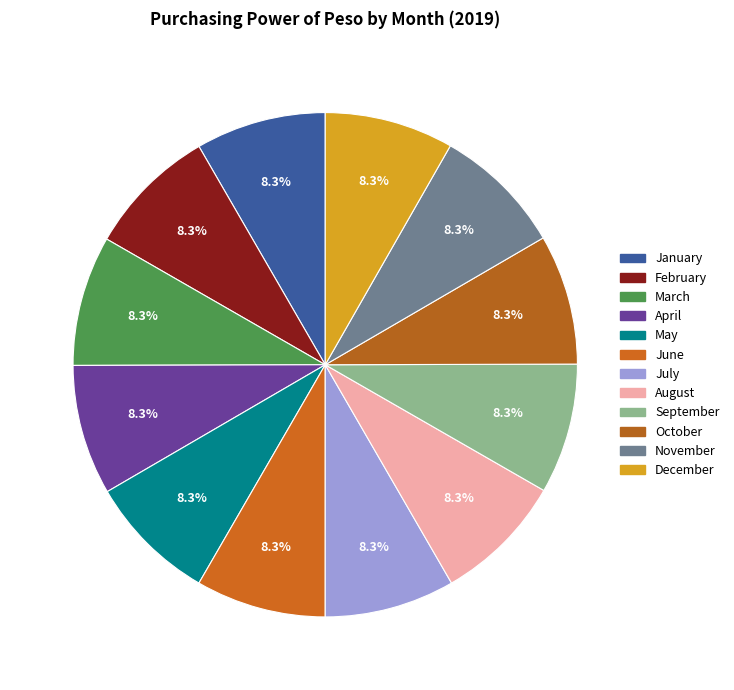

Which category has the smallest portion of the pie?

May